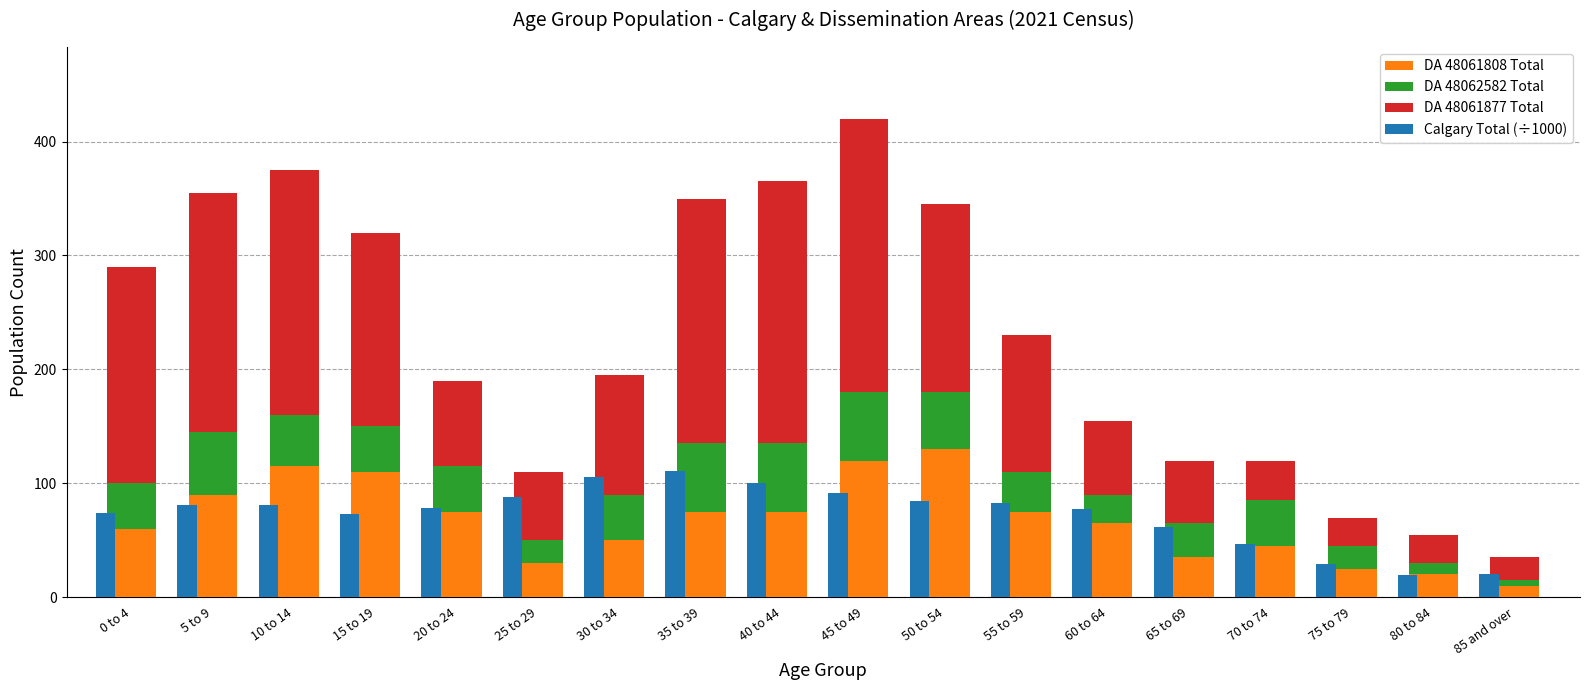

Count the number of categories in the chart.

18